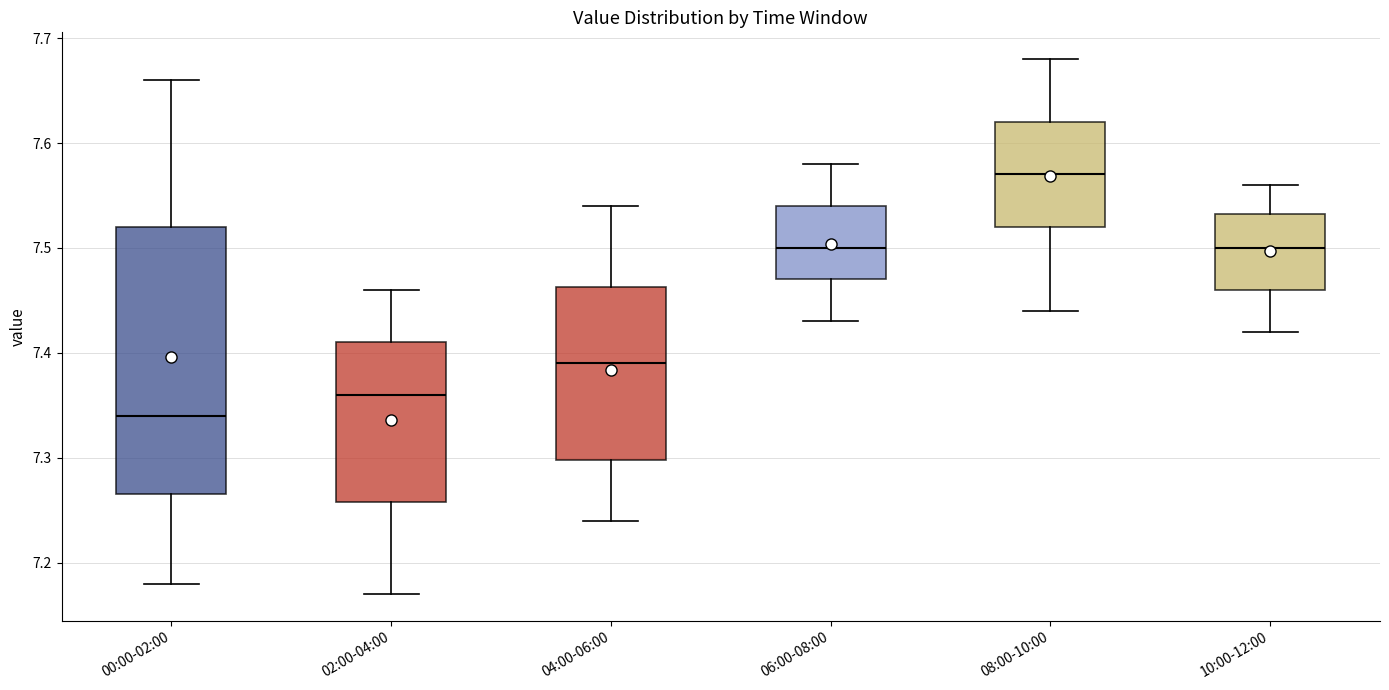

Reading left to right, read every box against the y-axis: the position of its median line, the range the box covers, and the ends of its whiskers. The values are not printed on the chart, so give them approximately, as read against the axis.

00:00-02:00: median 7.34, box 7.27 to 7.52, whiskers 7.18 to 7.66
02:00-04:00: median 7.36, box 7.26 to 7.41, whiskers 7.17 to 7.46
04:00-06:00: median 7.39, box 7.30 to 7.46, whiskers 7.24 to 7.54
06:00-08:00: median 7.50, box 7.47 to 7.54, whiskers 7.43 to 7.58
08:00-10:00: median 7.57, box 7.52 to 7.62, whiskers 7.44 to 7.68
10:00-12:00: median 7.50, box 7.46 to 7.53, whiskers 7.42 to 7.56